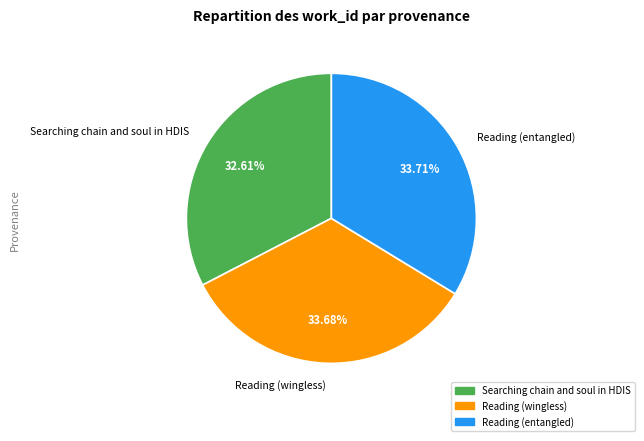

How many segments does this pie chart have?

3